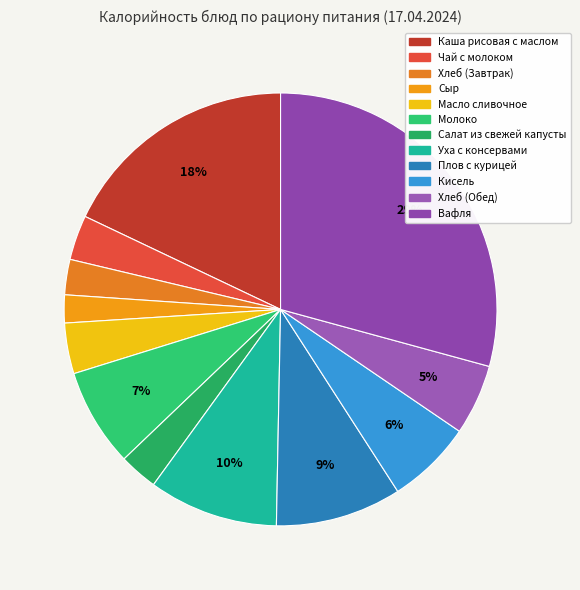

Which slice is the smallest?

Сыр